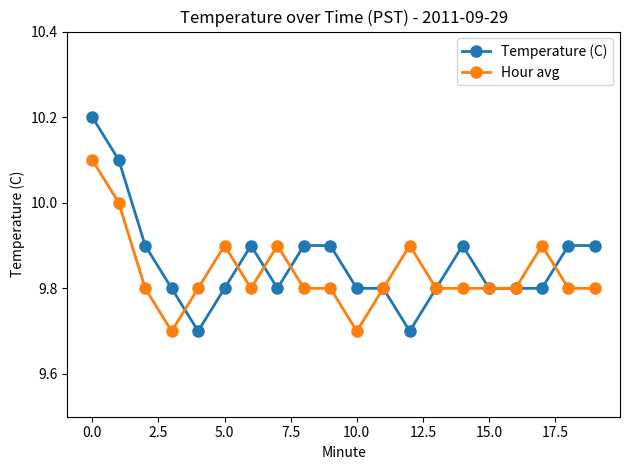

What is the highest value of the Hour avg series?

10.1